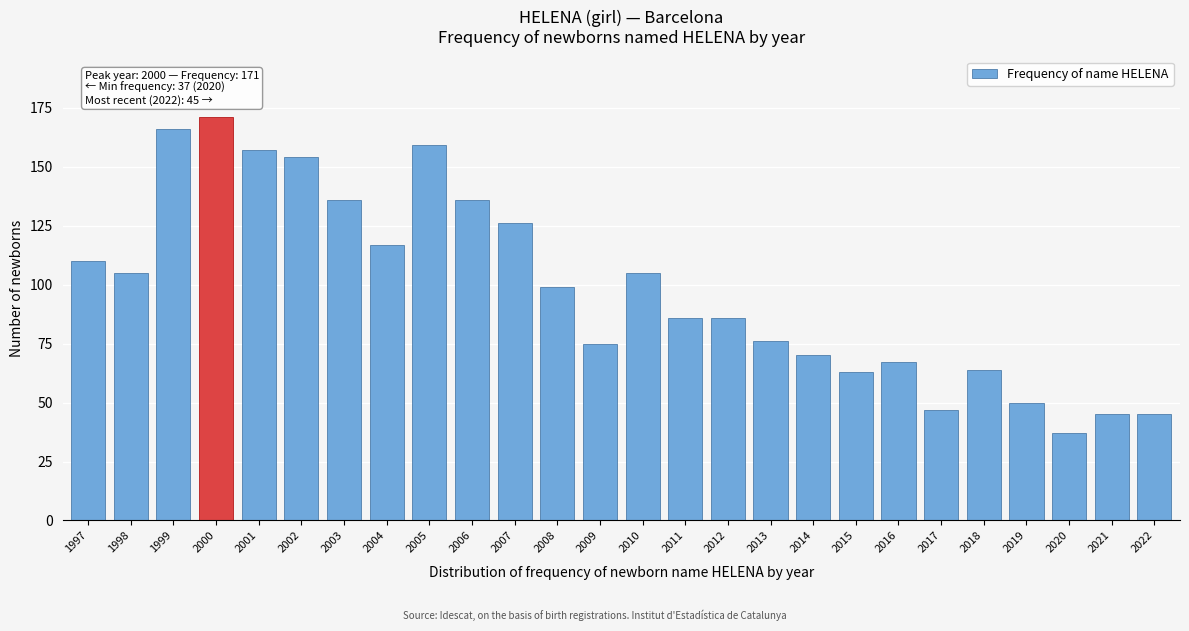

Reading right to left, transcribe all the data shown in this chart.

45	45	37	50	64	47	67	63	70	76	86	86	105	75	99	126	136	159	117	136	154	157	171	166	105	110